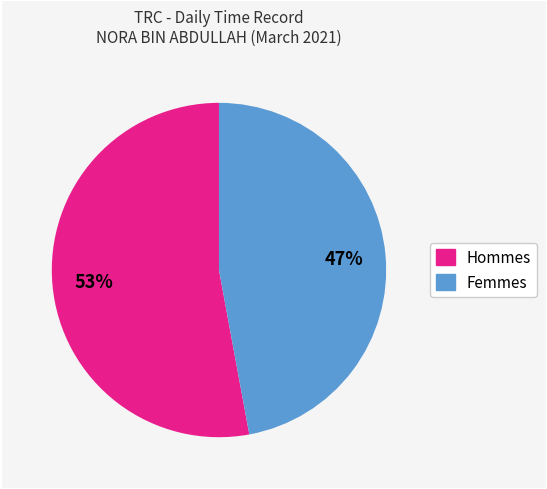

Does any single category account for the majority?

Yes